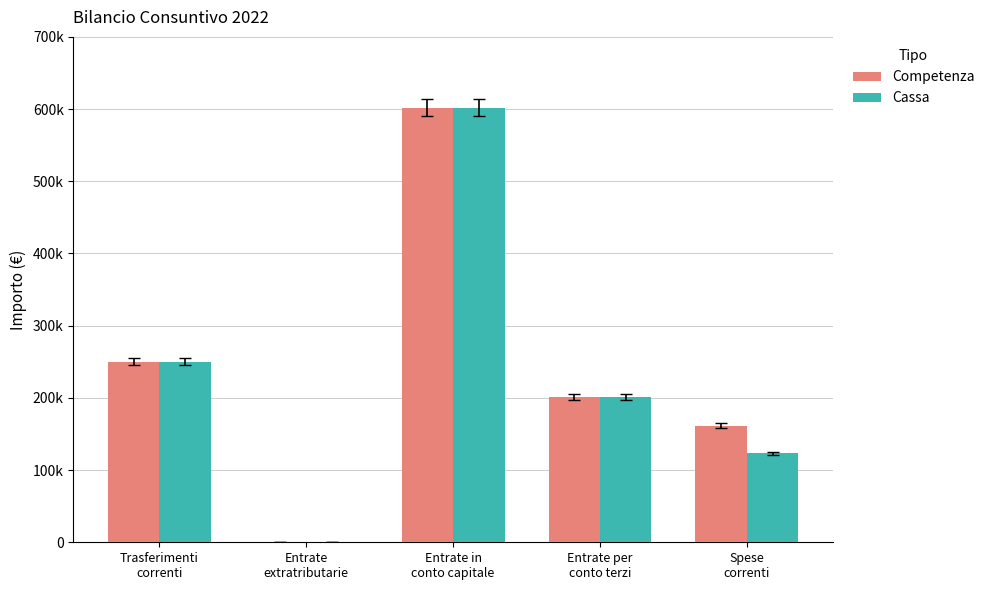

Are the bars grouped side by side (vs. stacked)?

Yes